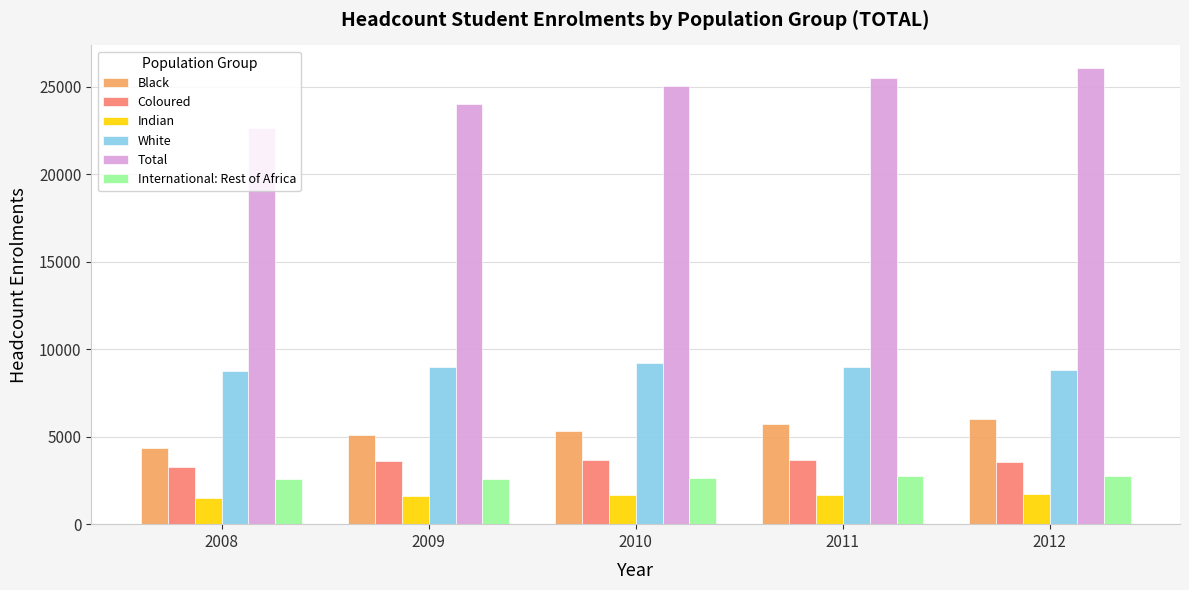

Which series has the largest range (max minus min)?

Total